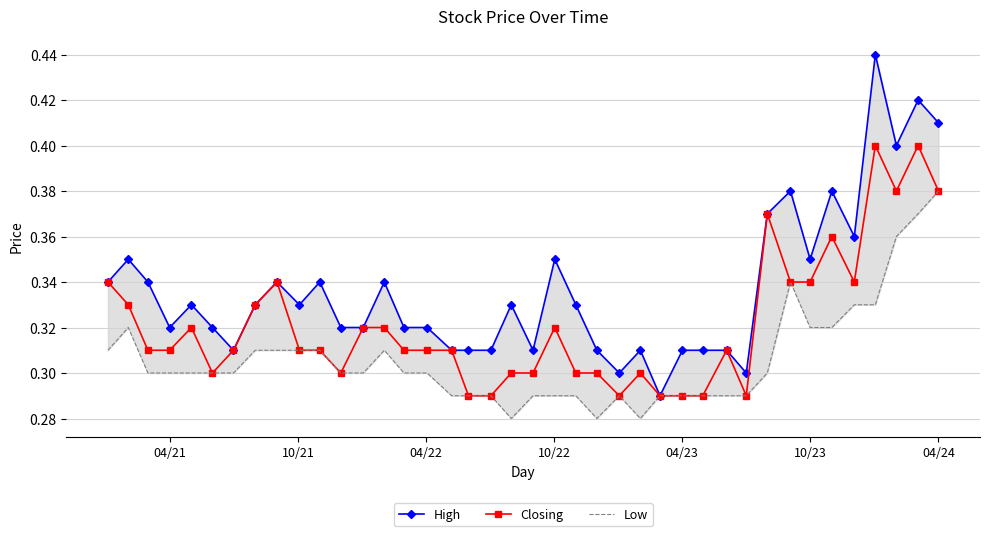

True or false: Closing has more than 1 interior local peaks.

True